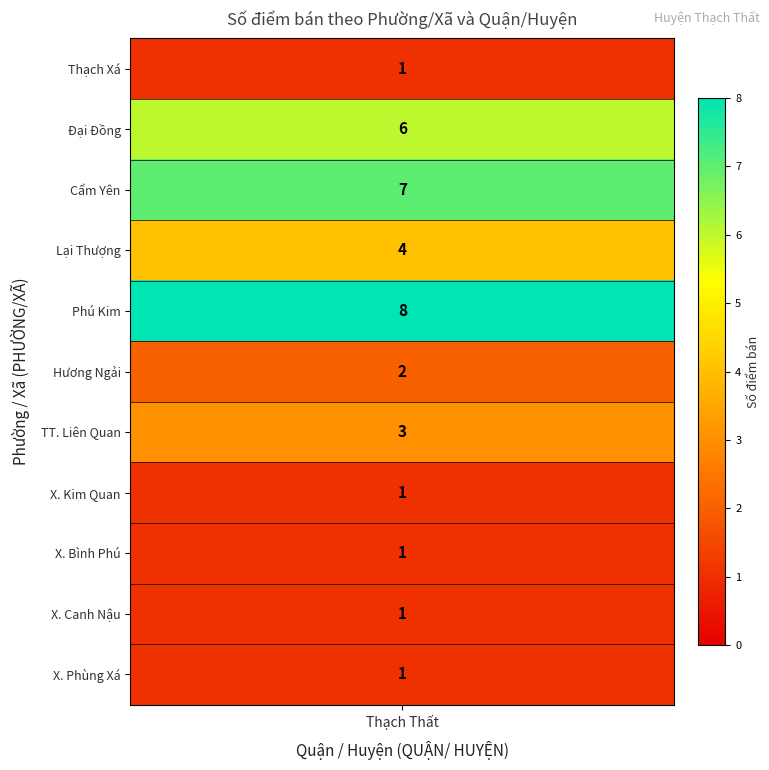

How many values are between 1 and 6?

9